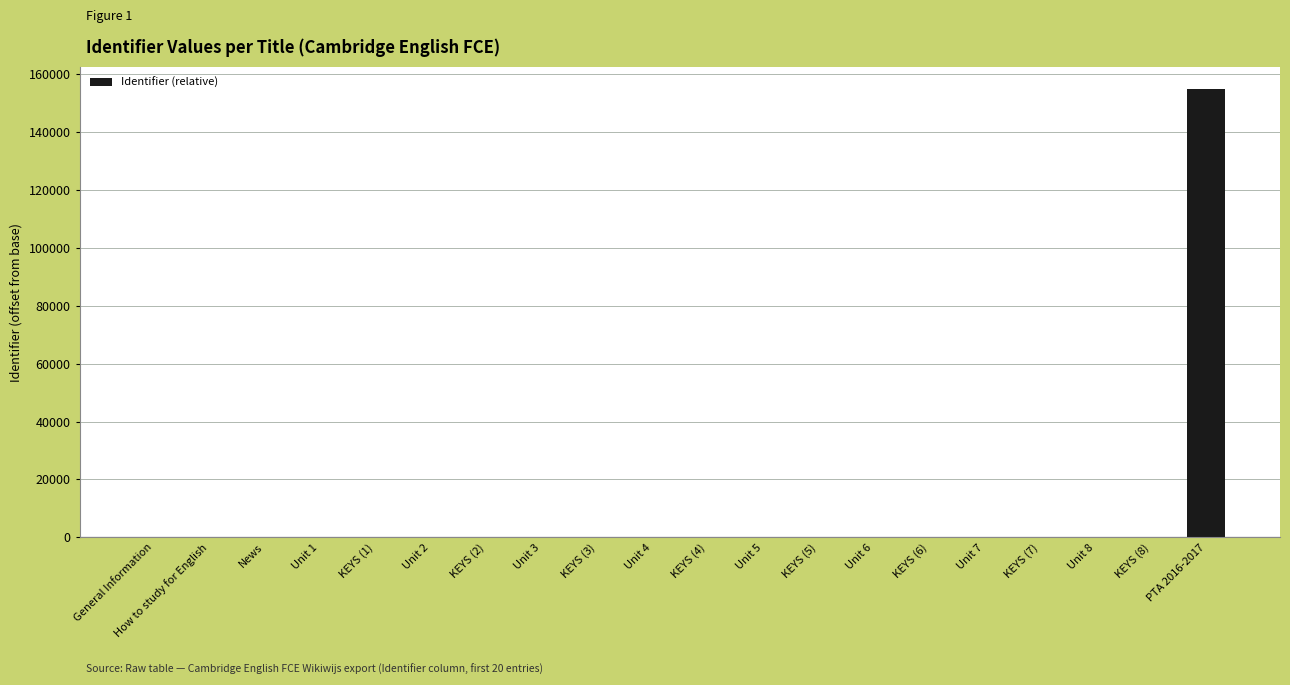

True or false: the data shows 0 at General Information.

True